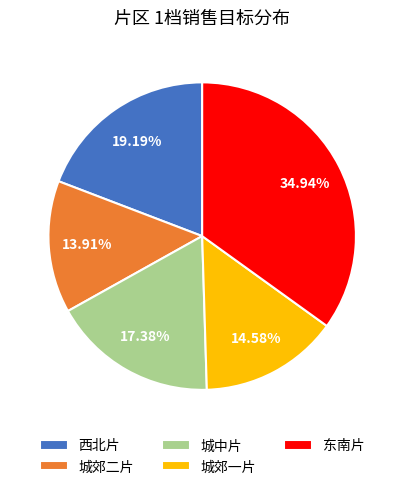

What is the ratio of the value at 东南片 to the value at 城郊二片?

2.5